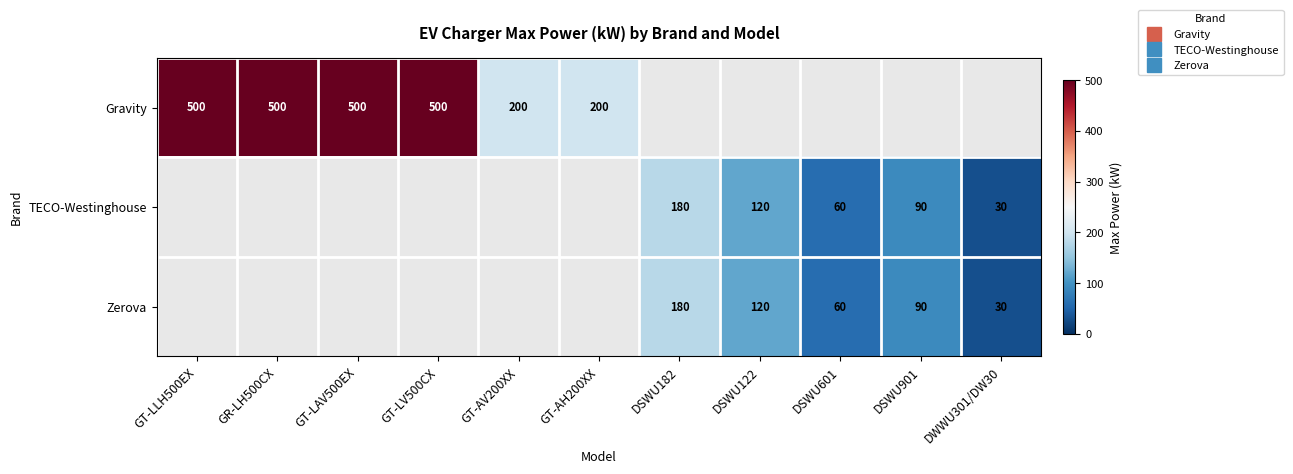

At DSWU182, list the series in order from smallest to largest.

Gravity, TECO-Westinghouse, Zerova